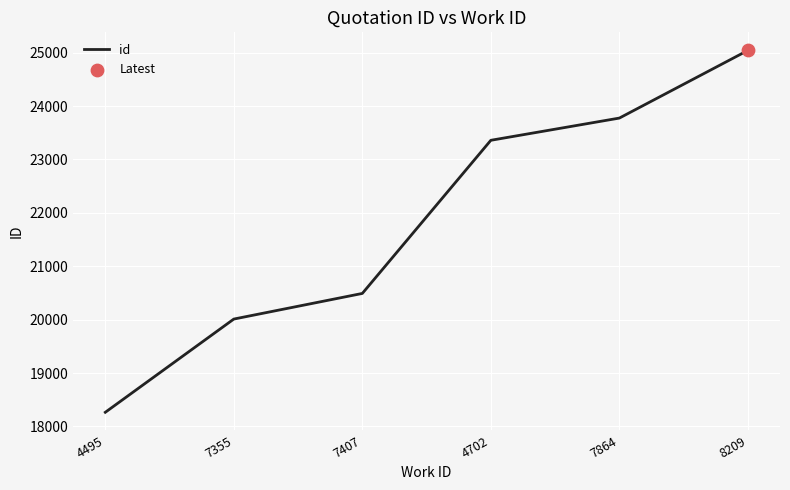

What is the change in value from 4495 to 4702?

+5094